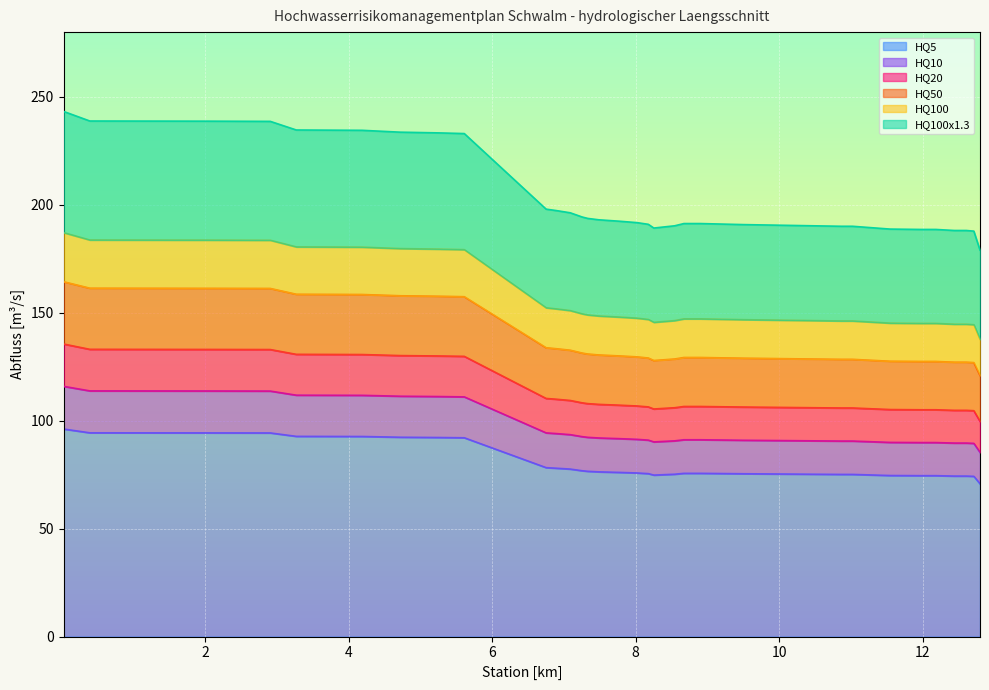

At how many categories does at least one series exceed 235?

5